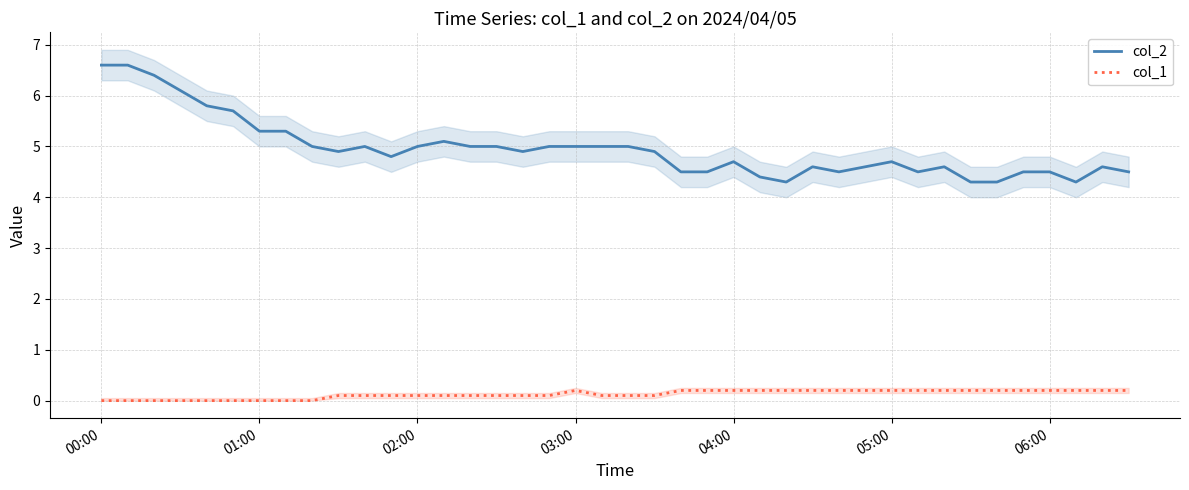

The value of col_2 at 00:00 is 6.6. True or false?

True